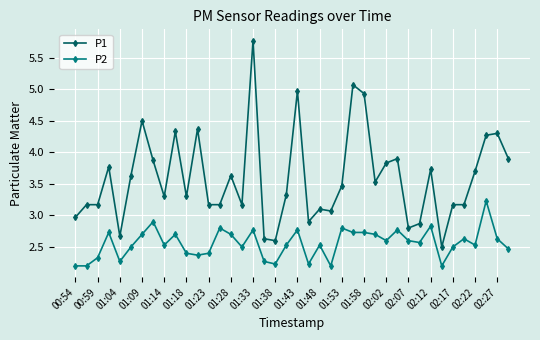

True or false: P2 has more than 1 interior local peaks.

True